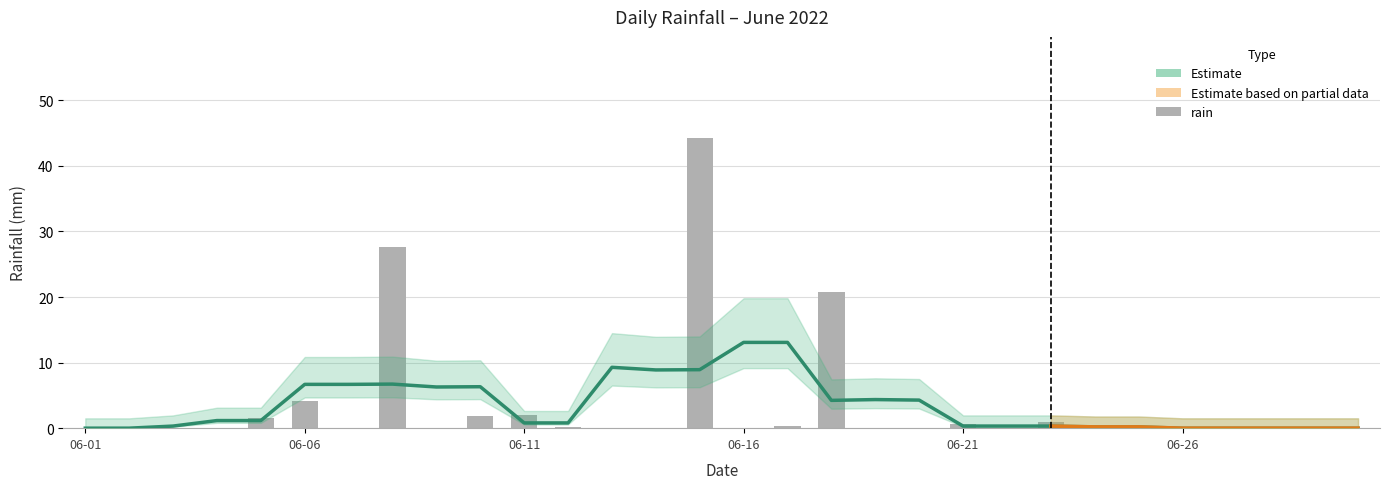

How many positive values are there?

11